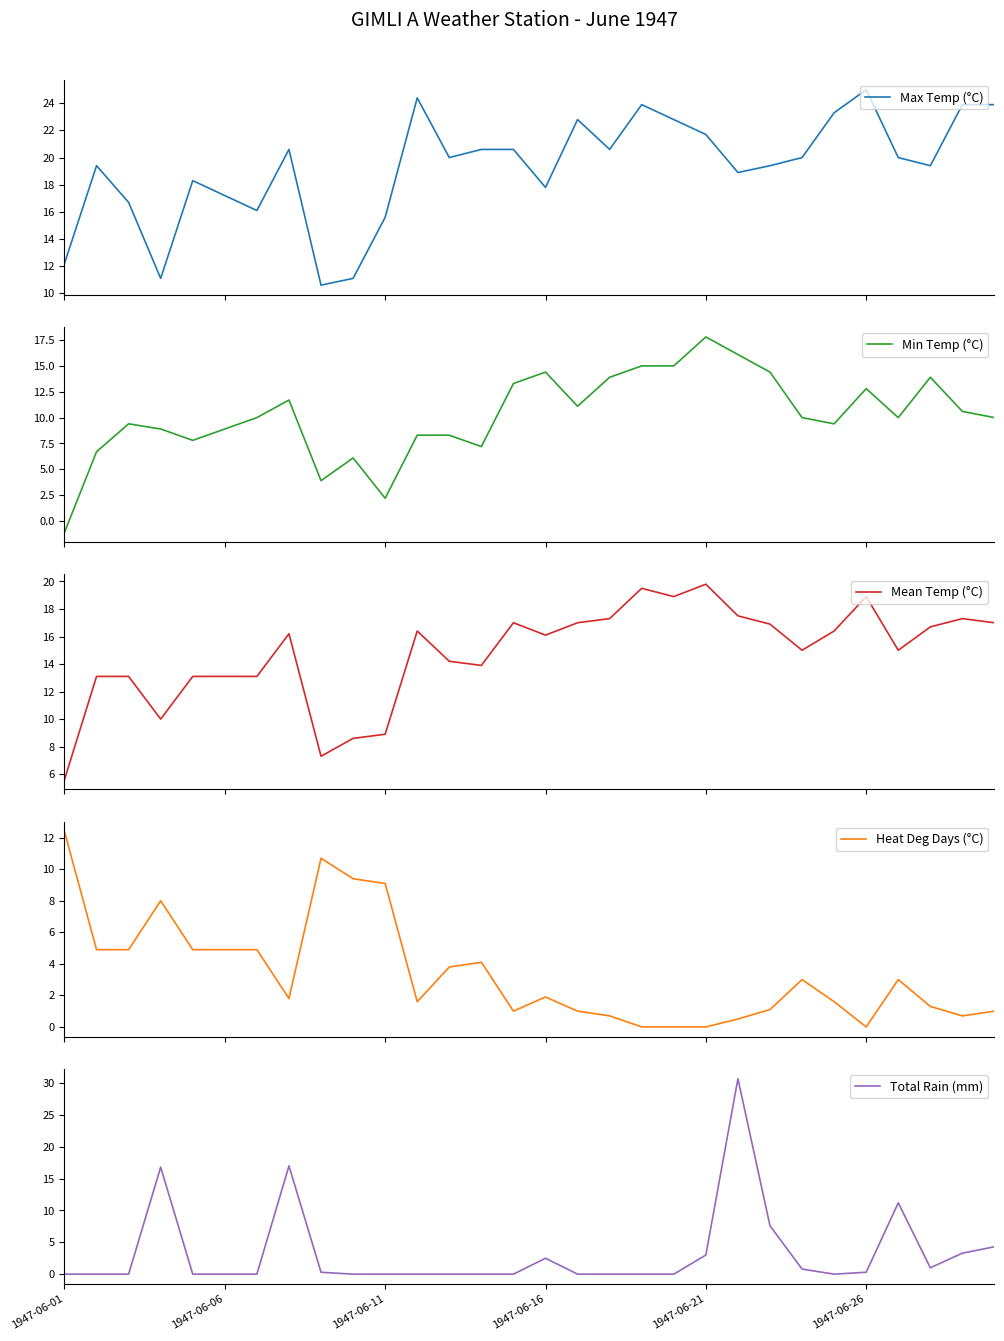

The value of Total Rain (mm) at 1947-06-11 is 0.0. True or false?

True